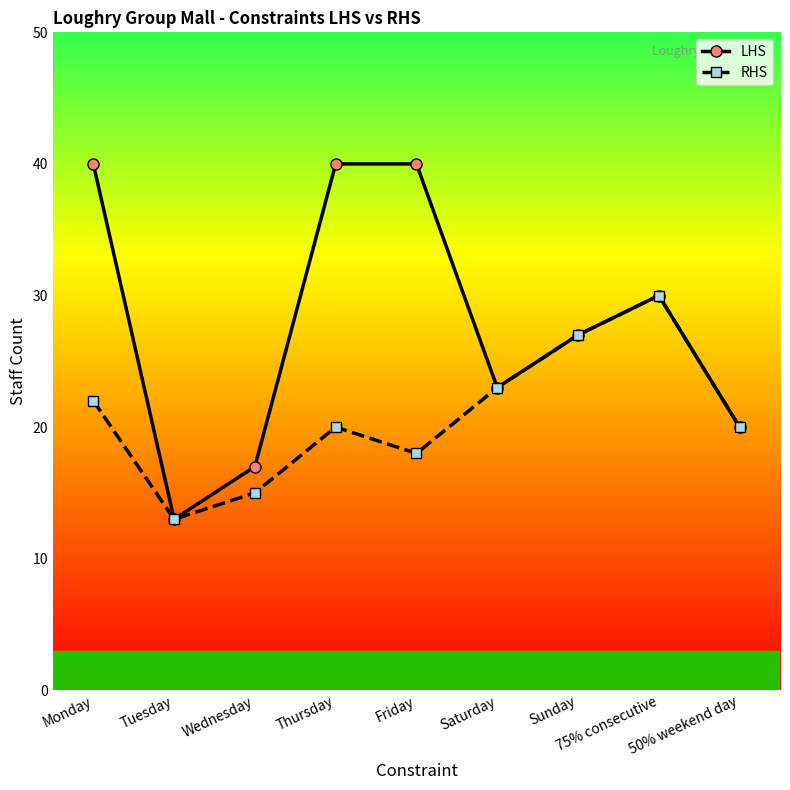

What value does the LHS series have at 50% weekend day, to the nearest 5?

20